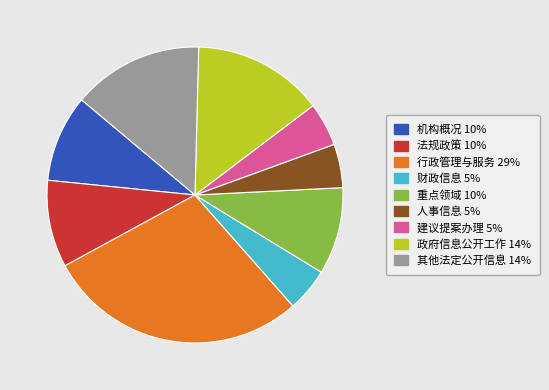

True or false: 其他法定公开信息 accounts for 14% of the total.

True